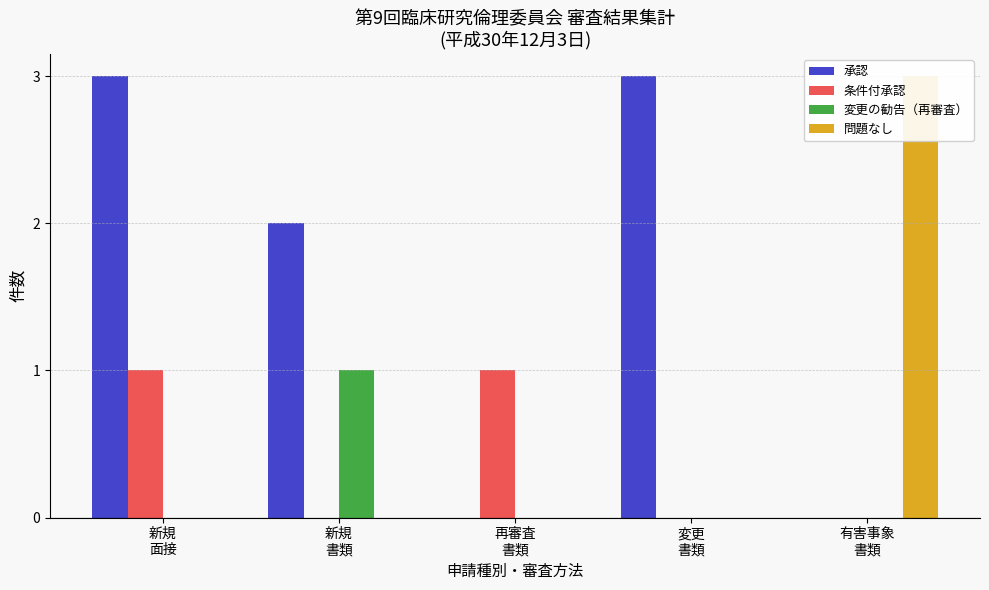

The value of 承認 at 新規
面接 is 5. True or false?

False